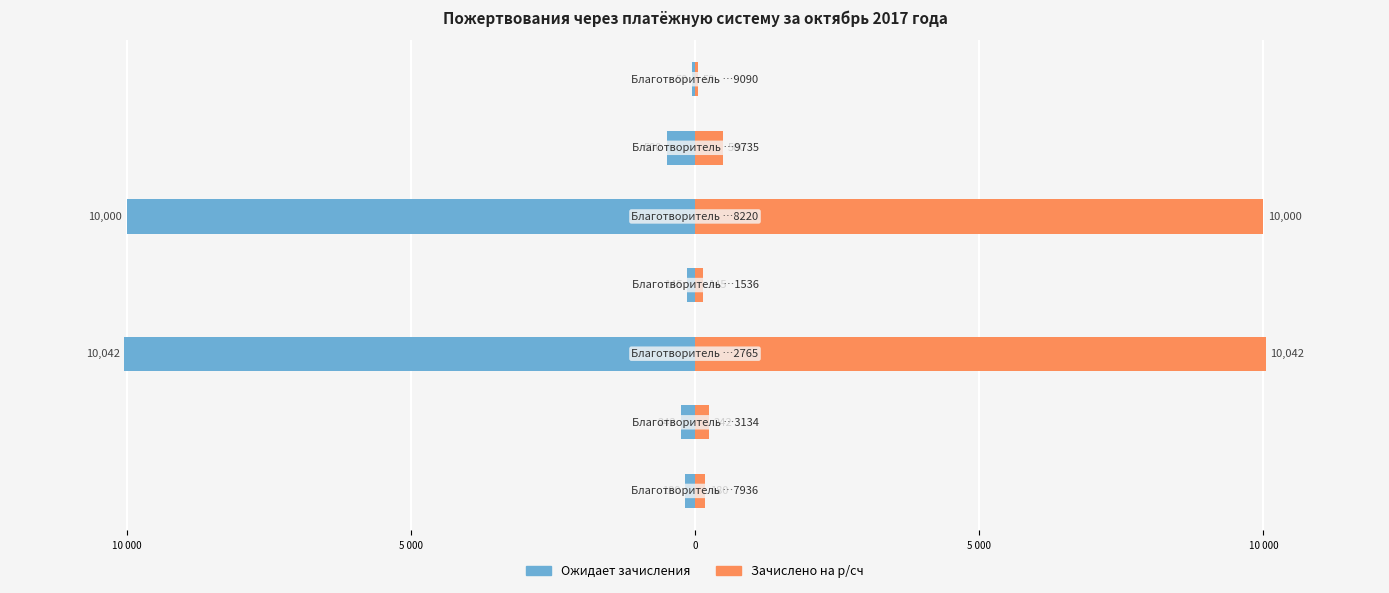

Reading left to right, transcribe all the data shown in this chart.

Ожидает зачисления: -180.0	-242.0	-10042.1	-145.0	-10000.0	-500.0	-50.0
Зачислено на р/сч: 180.0	242.0	10042.1	145.0	10000.0	500.0	50.0